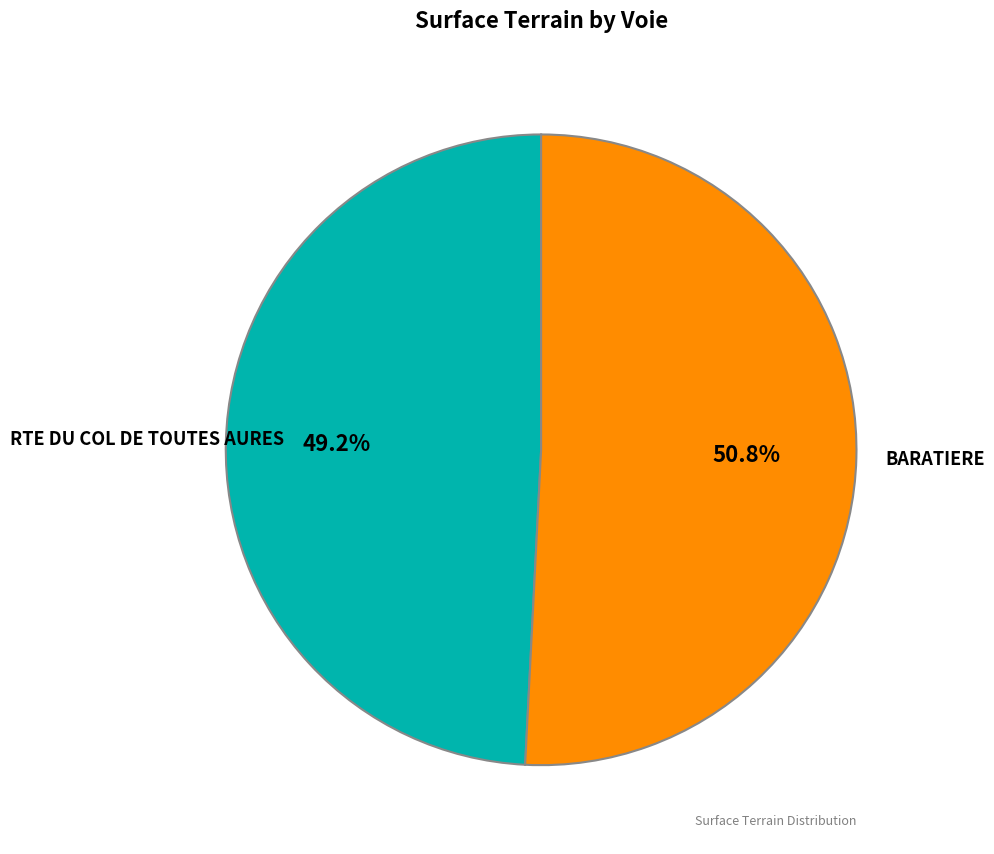

What is the smallest slice in the pie chart?

RTE DU COL DE TOUTES AURES